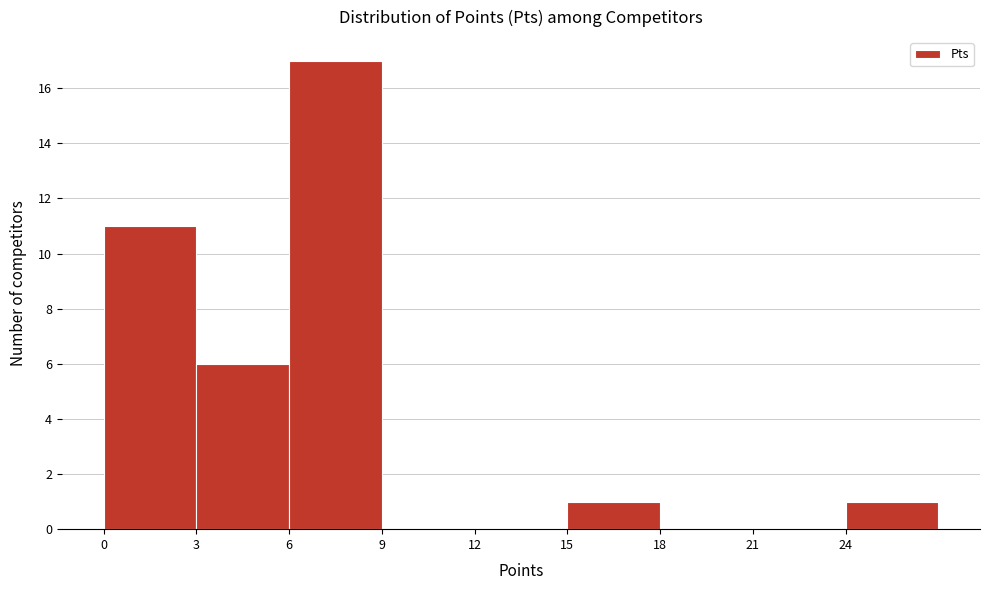

How tall is the bar that spans 24 to 27 on the x-axis? The values are not printed on the chart, so give them approximately, as read against the axis.

1